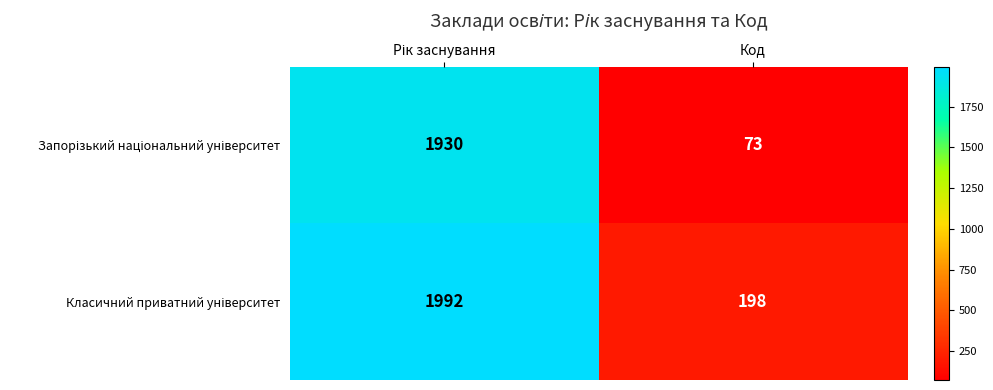

What is the minimum value shown in the chart?

73